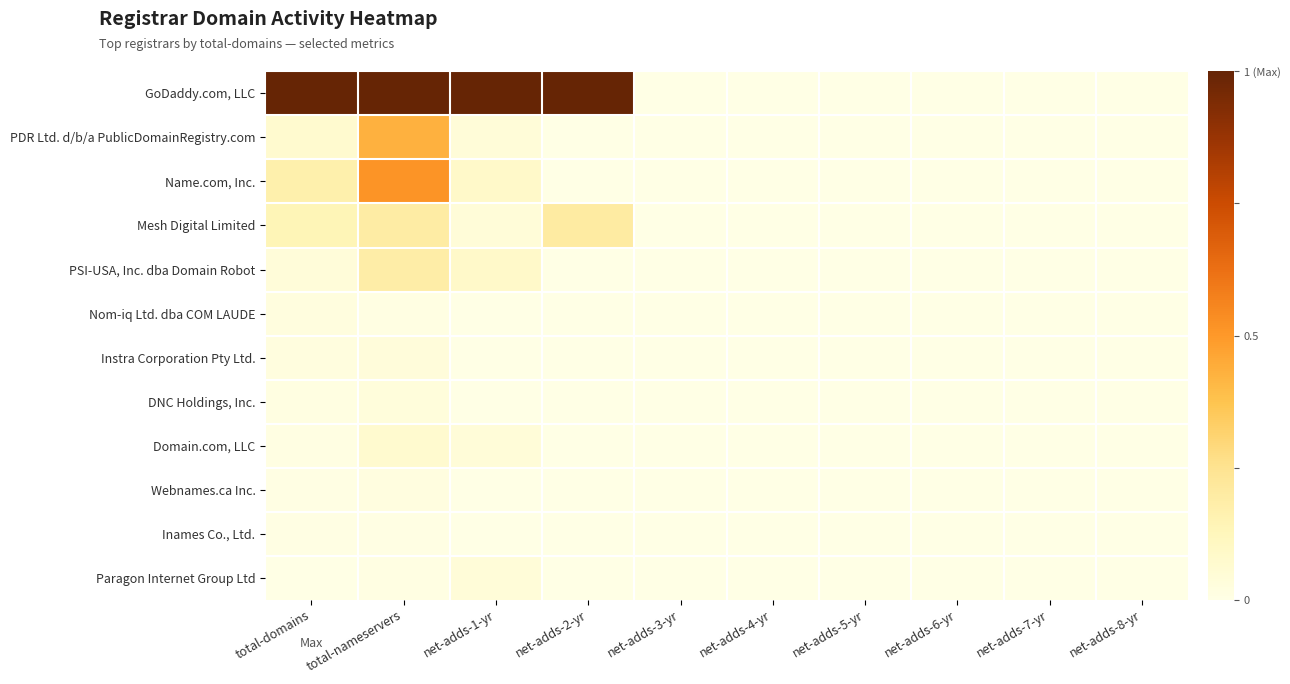

At how many categories does at least one series exceed 0?

4